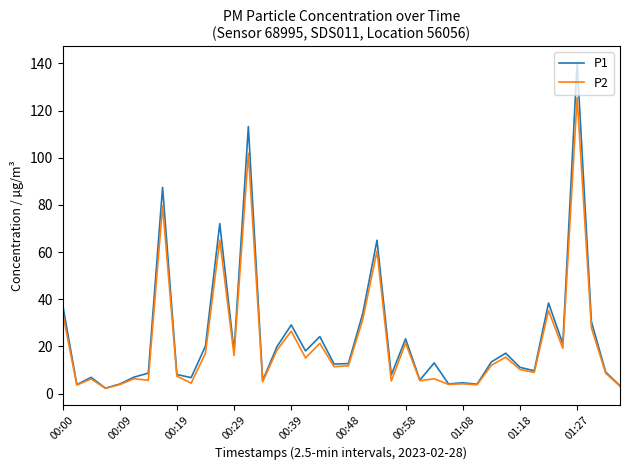

What is the maximum value for P2?

125.5